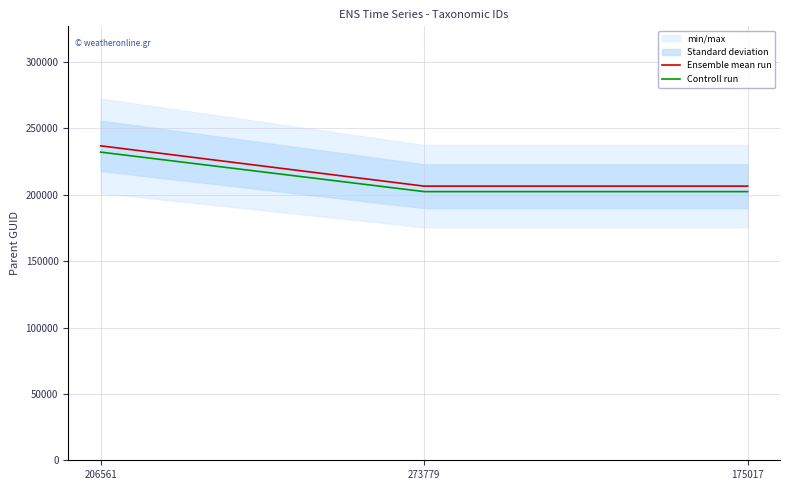

Reading left to right, extract all data points from this chart.

Ensemble mean run: 206561=236930.0	273779=206561.0	175017=206561.0
Controll run: 206561=232191.4	273779=202429.8	175017=202429.8